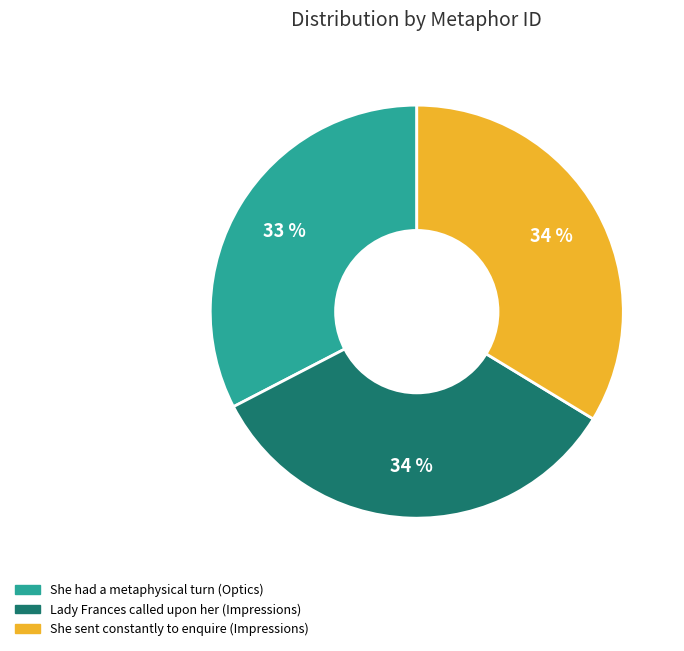

Do She had a metaphysical turn (Optics) and She sent constantly to enquire (Impressions) together represent more than half of the pie?

Yes